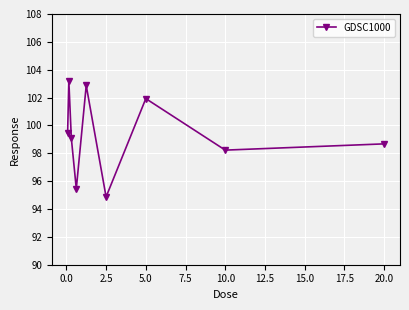

What is the difference between the maximum and minimum values?

8.3